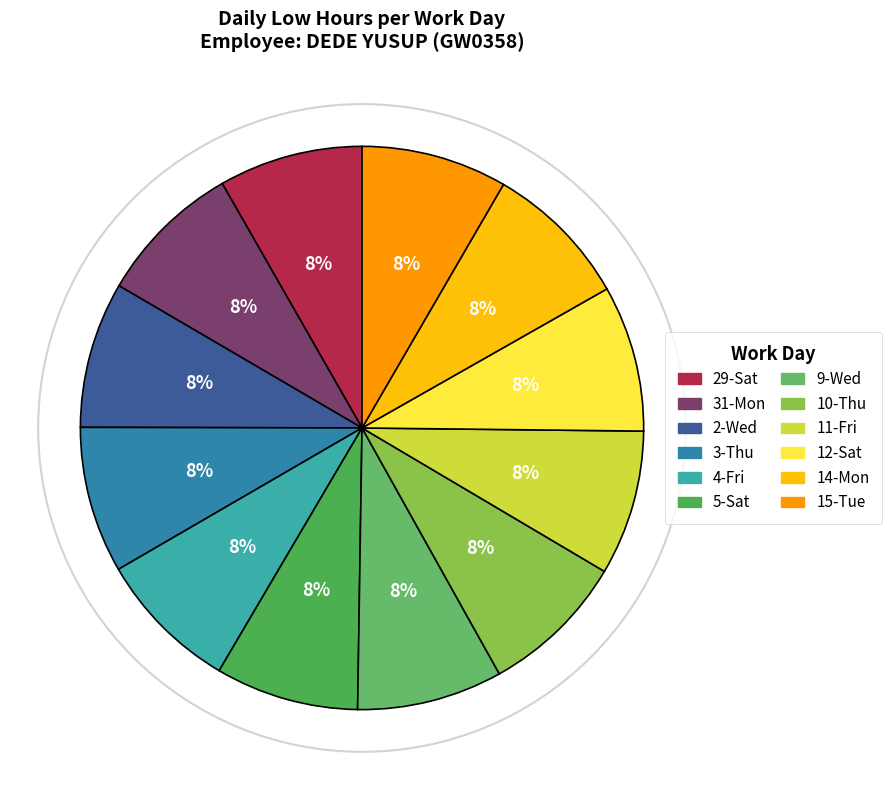

What is the total percentage of 2-Wed and 10-Thu?

16.8%